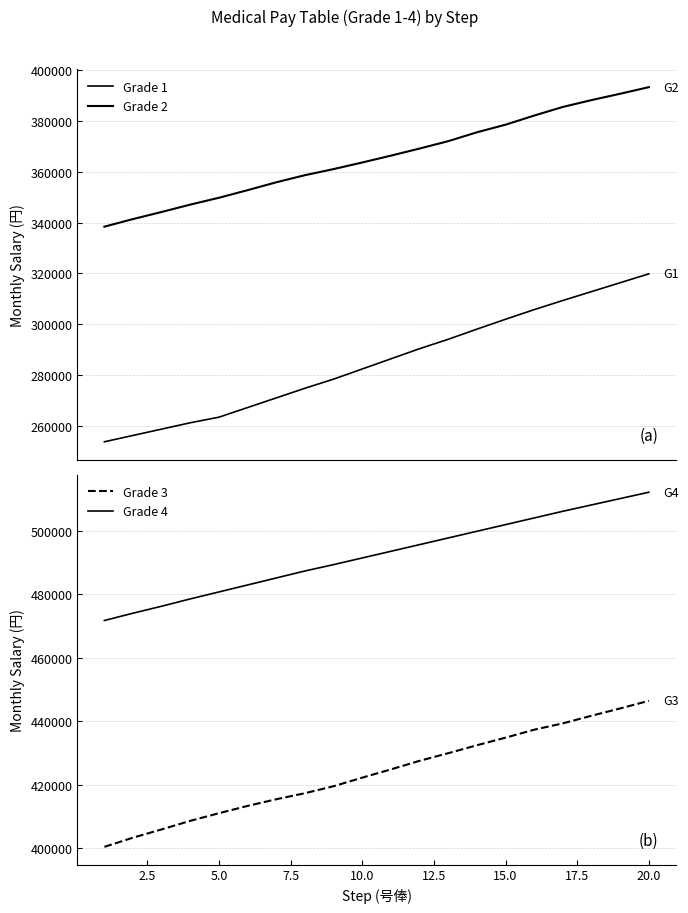

What is the difference between the second highest and minimum values in the Grade 4 series?

38400